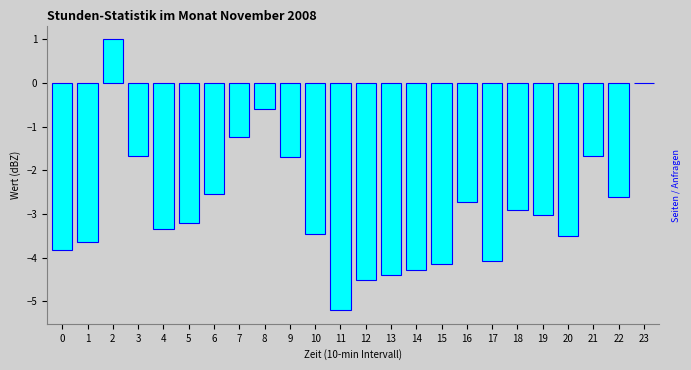

The chart shows a value of -3.5 at 10. True or false?

True